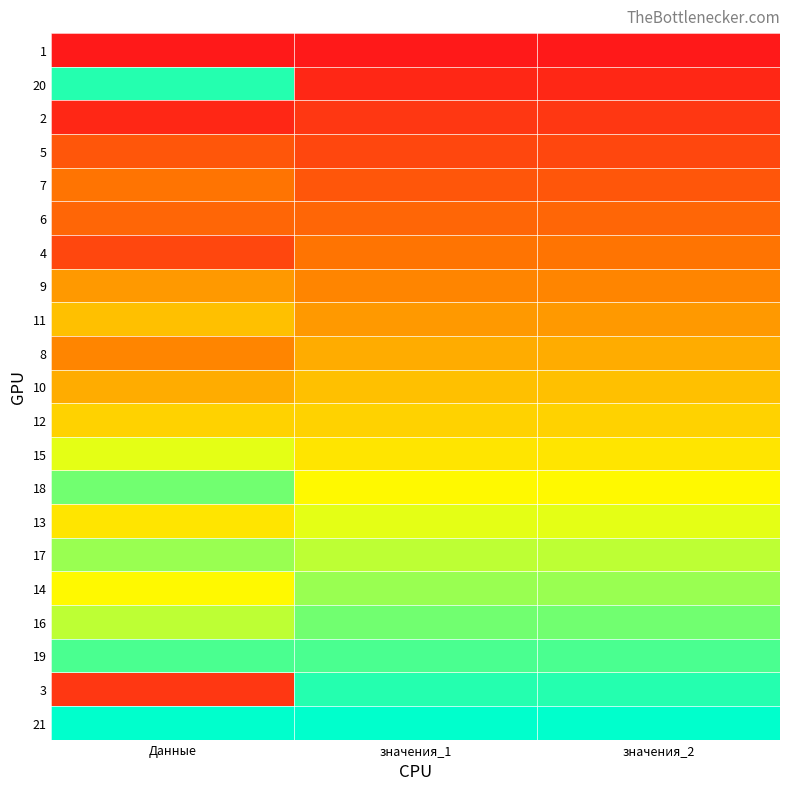

Reading left to right, transcribe all the data shown in this chart.

1: Данные=1	значения_1=1	значения_2=1
20: Данные=20	значения_1=2	значения_2=2
2: Данные=2	значения_1=3	значения_2=3
5: Данные=5	значения_1=4	значения_2=4
7: Данные=7	значения_1=5	значения_2=5
6: Данные=6	значения_1=6	значения_2=6
4: Данные=4	значения_1=7	значения_2=7
9: Данные=9	значения_1=8	значения_2=8
11: Данные=11	значения_1=9	значения_2=9
8: Данные=8	значения_1=10	значения_2=10
10: Данные=10	значения_1=11	значения_2=11
12: Данные=12	значения_1=12	значения_2=12
15: Данные=15	значения_1=13	значения_2=13
18: Данные=18	значения_1=14	значения_2=14
13: Данные=13	значения_1=15	значения_2=15
17: Данные=17	значения_1=16	значения_2=16
14: Данные=14	значения_1=17	значения_2=17
16: Данные=16	значения_1=18	значения_2=18
19: Данные=19	значения_1=19	значения_2=19
3: Данные=3	значения_1=20	значения_2=20
21: Данные=21	значения_1=21	значения_2=21